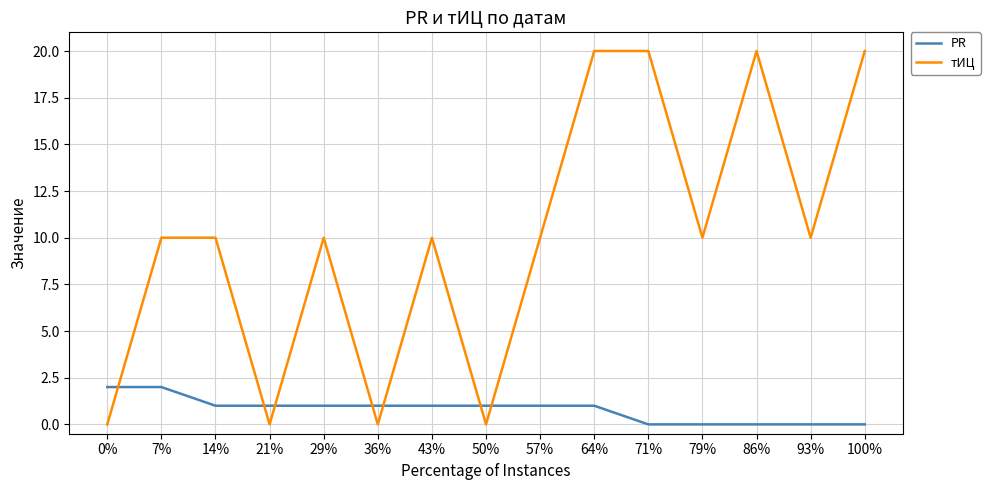

Which series has the largest range (max minus min)?

тИЦ